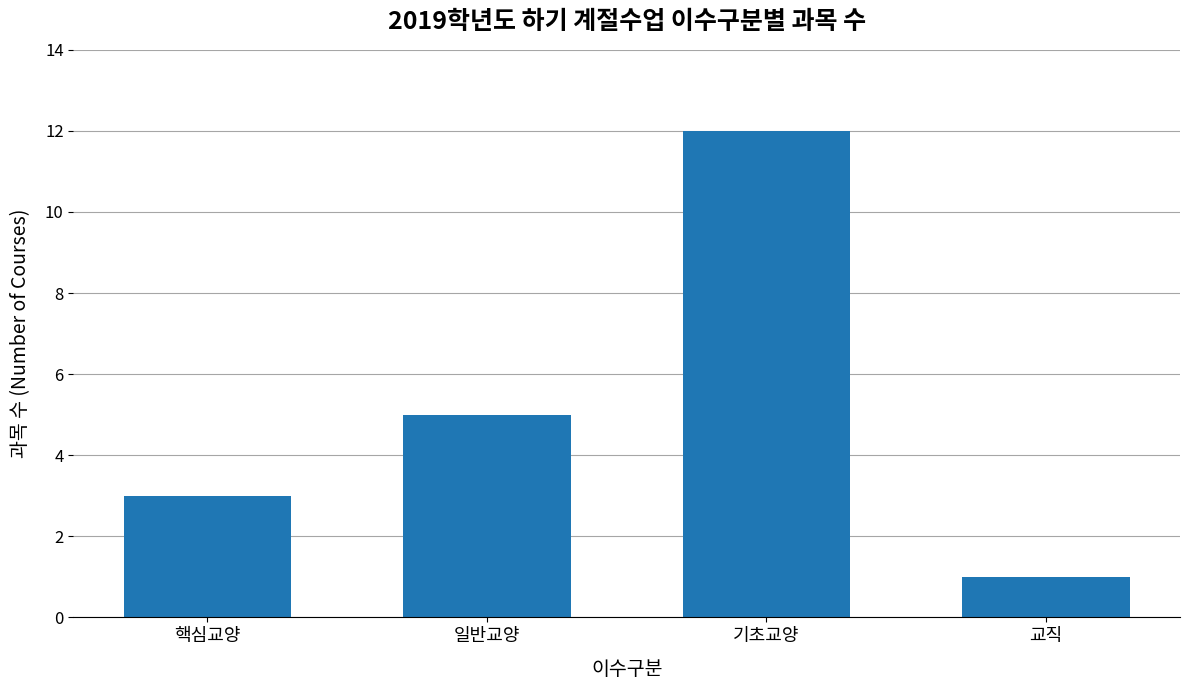

What position from the right is 핵심교양?

4